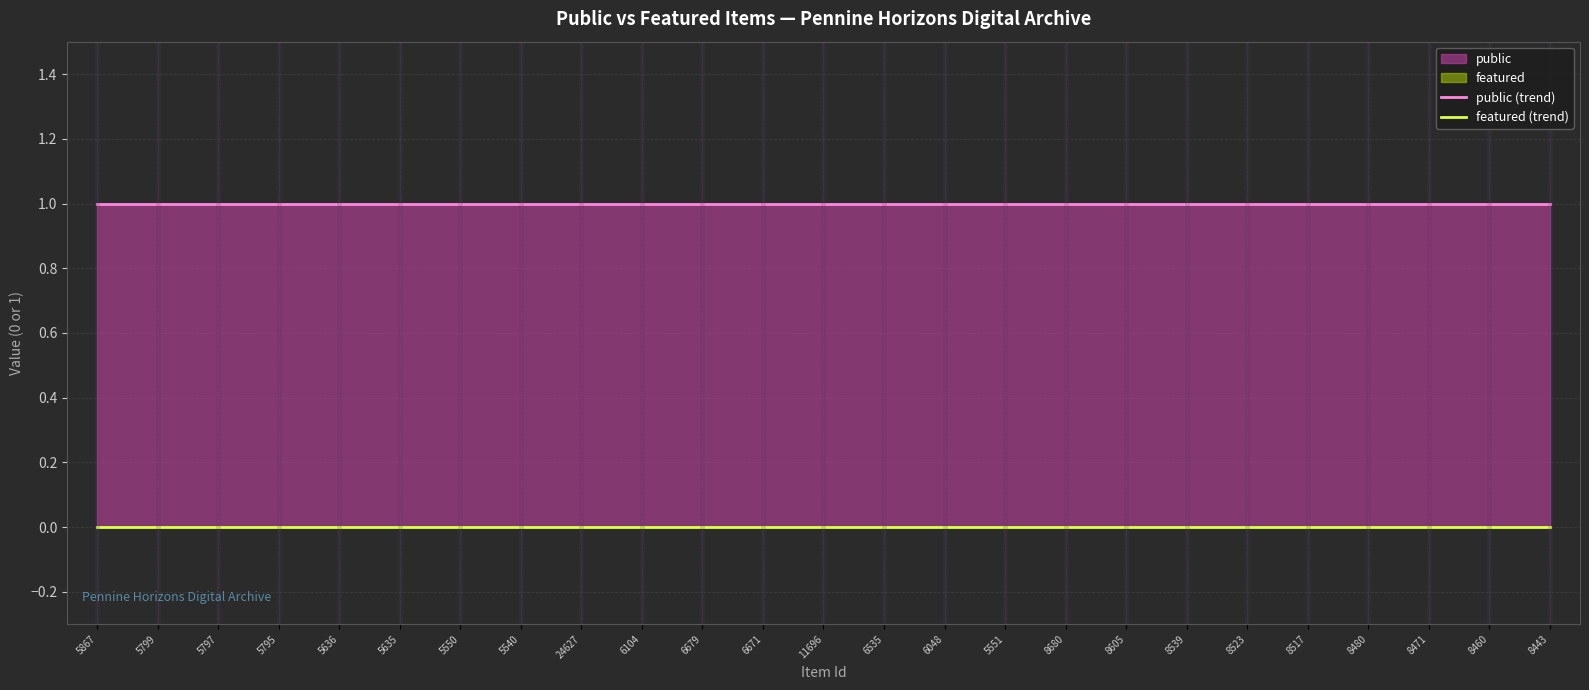

What is the sum of the public (trend) values at 8523 and 6104?

2